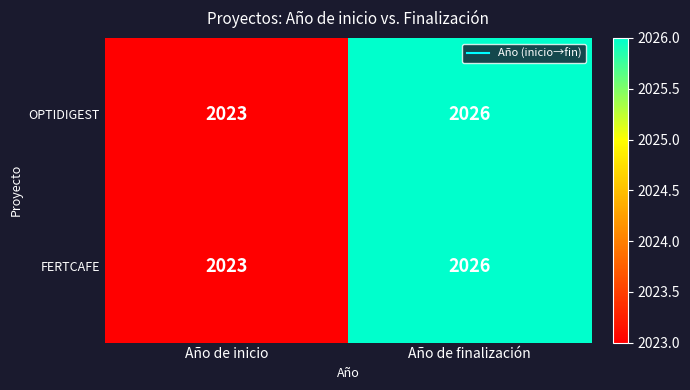

Is the value of OPTIDIGEST at Año de inicio greater than the value of FERTCAFE at Año de finalización?

No